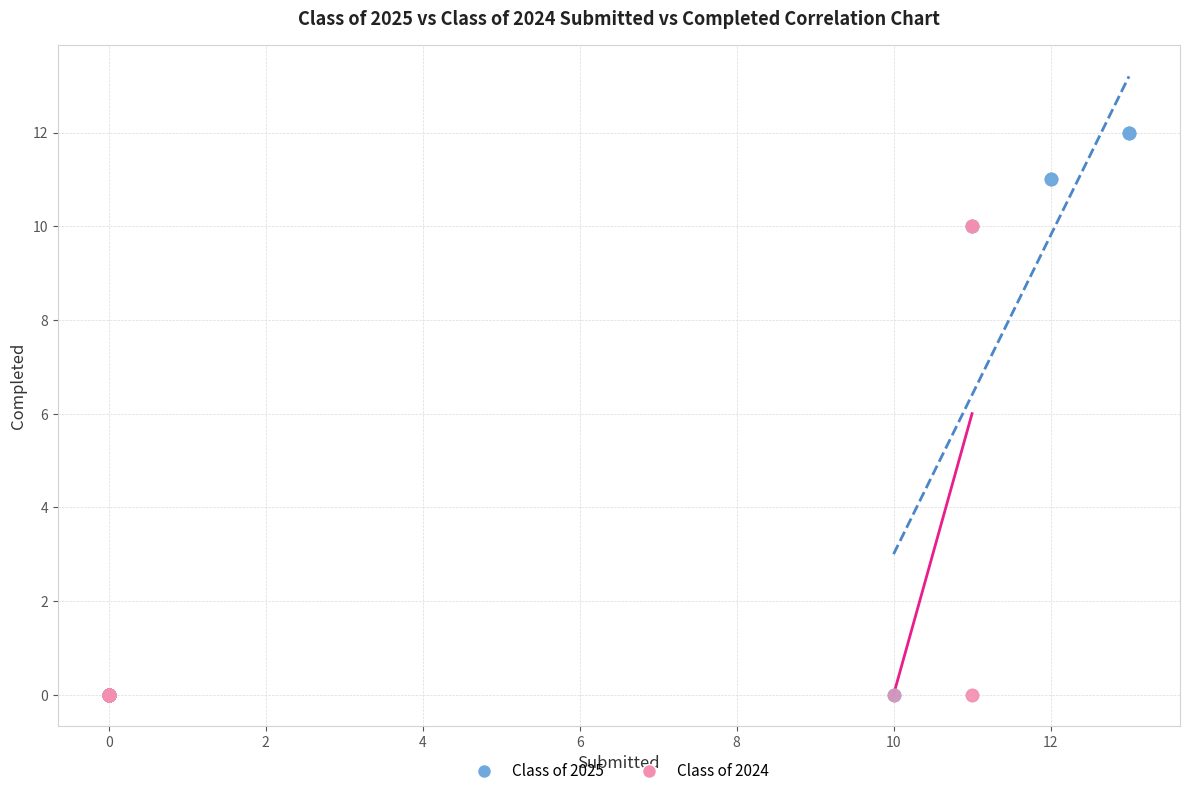

Which series reaches the maximum Y coordinate?

Class of 2025